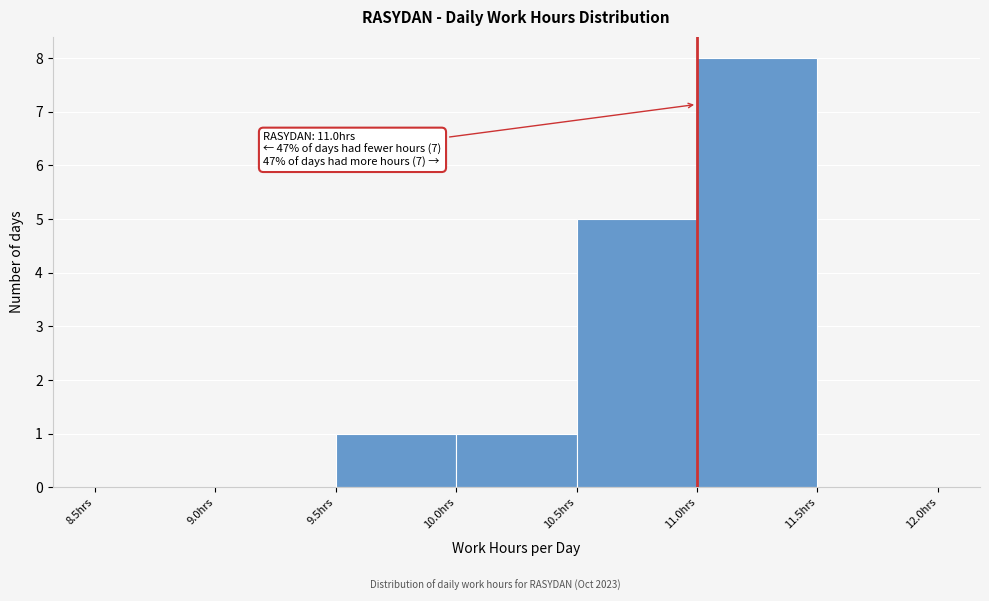

Which range on the x-axis has the tallest bar?

11.0 to 11.5